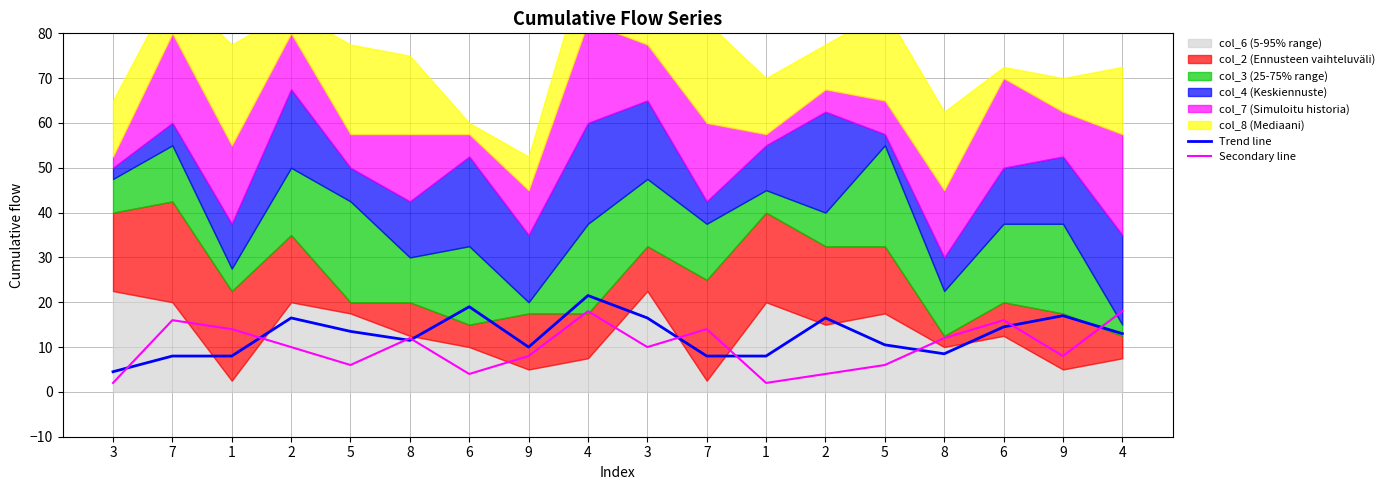

At how many categories does at least one series exceed 15?

9